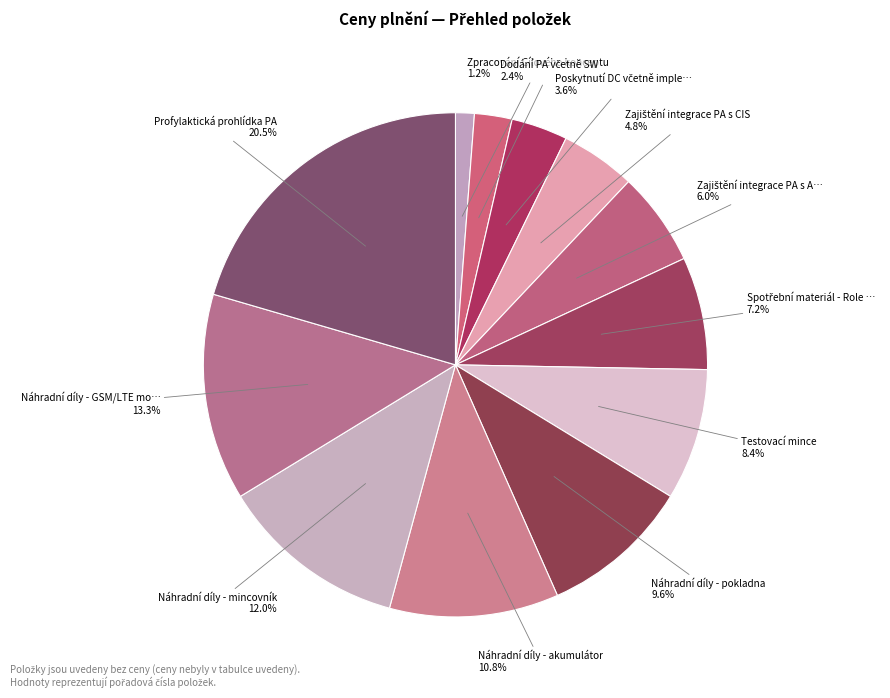

How many slices are in this pie chart?

12